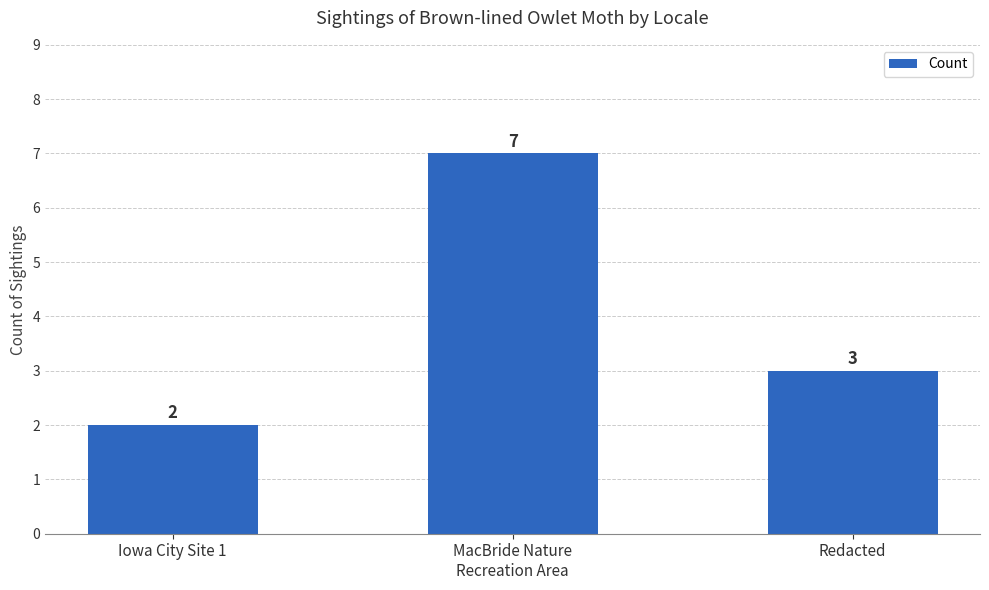

The chart shows a value of 4 at Redacted. True or false?

False